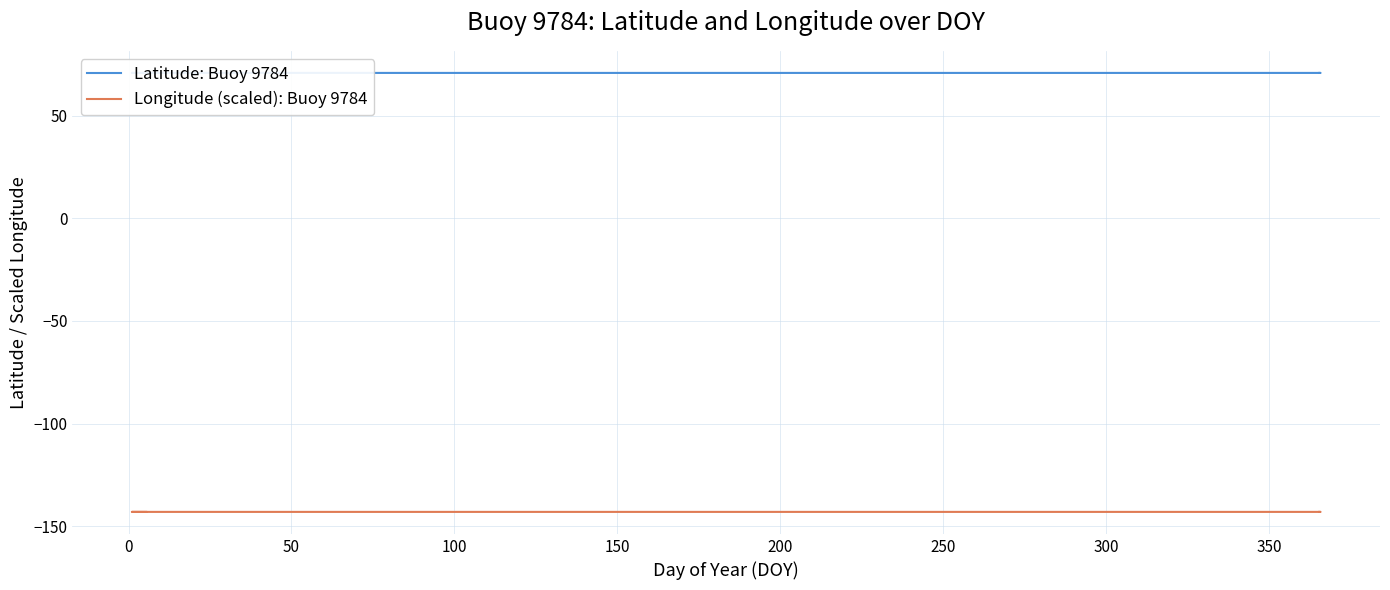

How many lines are shown in the chart?

2